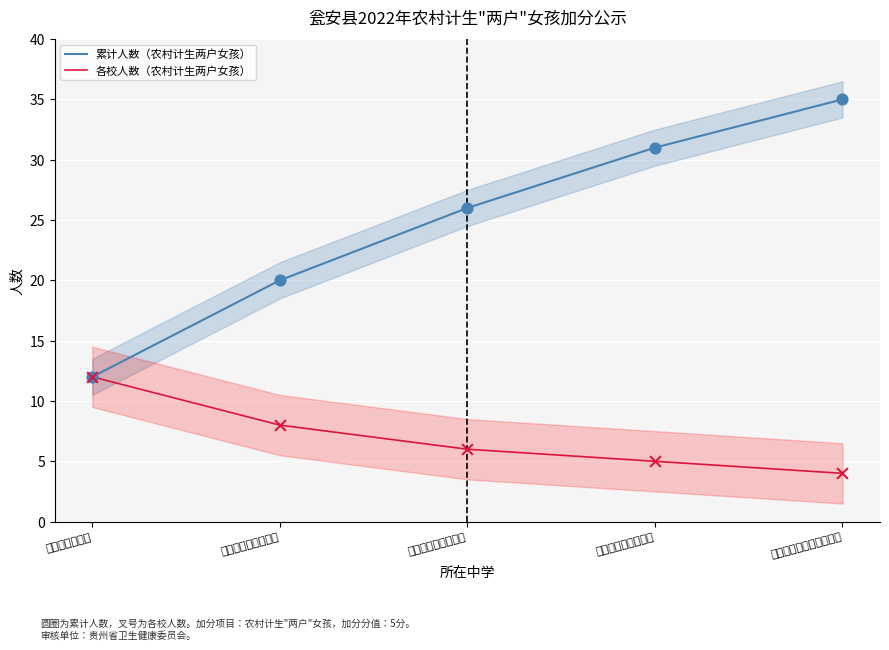

At how many categories does at least one series exceed 20?

3